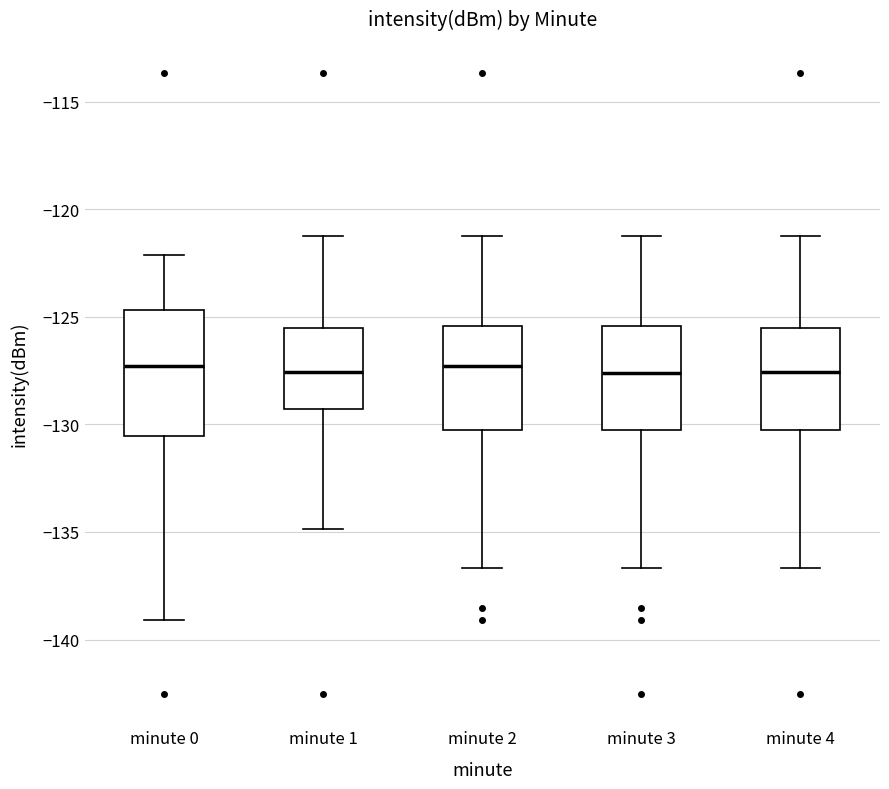

Where is the upper edge of the box for minute 0 on the y-axis? The values are not printed on the chart, so give them approximately, as read against the axis.

-124.5